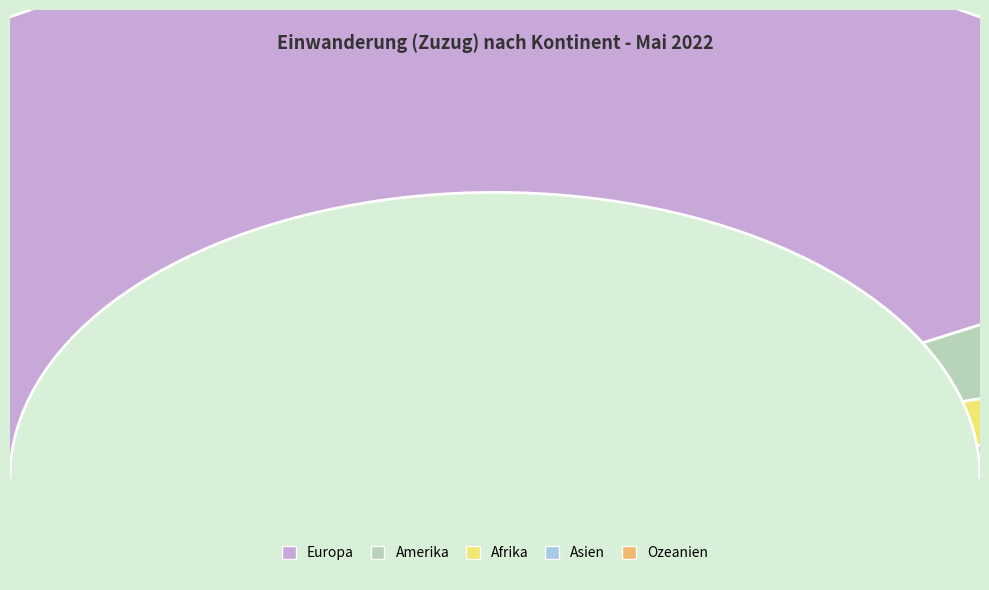

To the nearest percent, what portion does Afrika represent?

5%